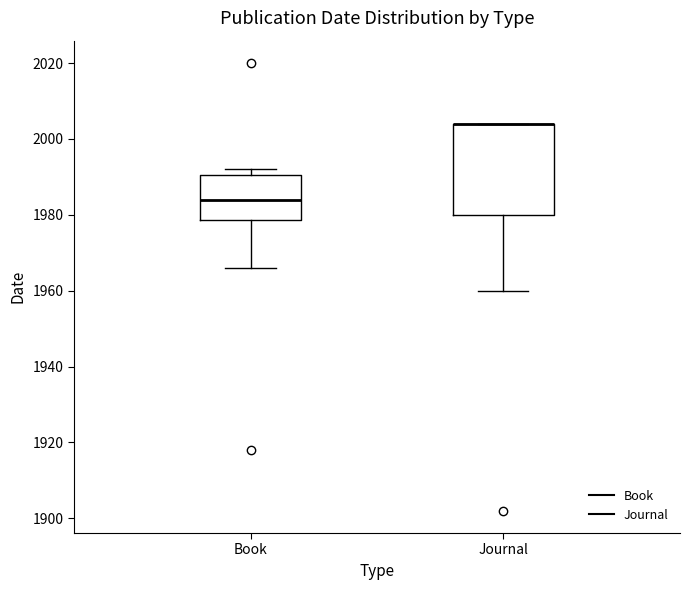

Reading left to right, transcribe this box plot: for each box, give where its median line is, the range the box spans, and where its two whiskers end, as read against the y-axis. The values are not printed on the chart, so give them approximately, as read against the axis.

Book: median 1984, box 1978 to 1990, whiskers 1966 to 1992
Journal: median 2004 (drawn on the box's upper edge), box 1980 to 2004, whiskers 1960 to 2004